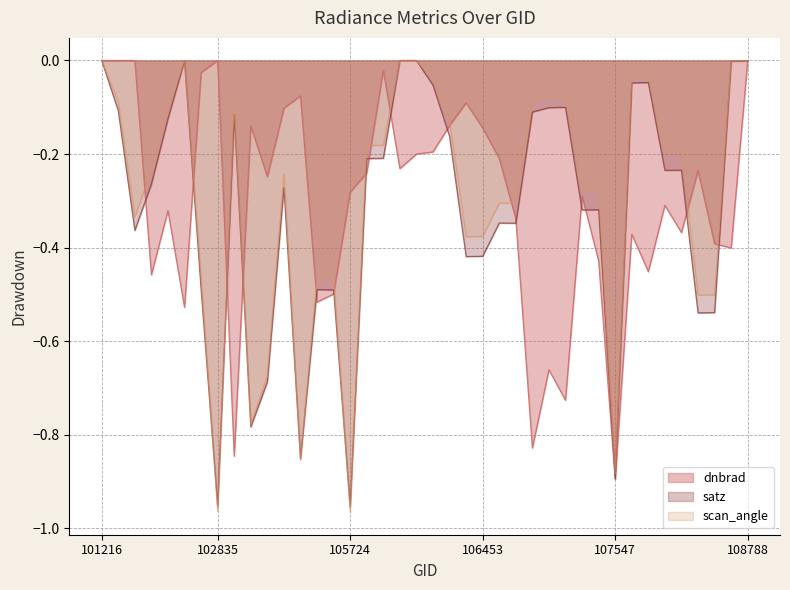

How many intersections are there between satz and dnbrad?

16